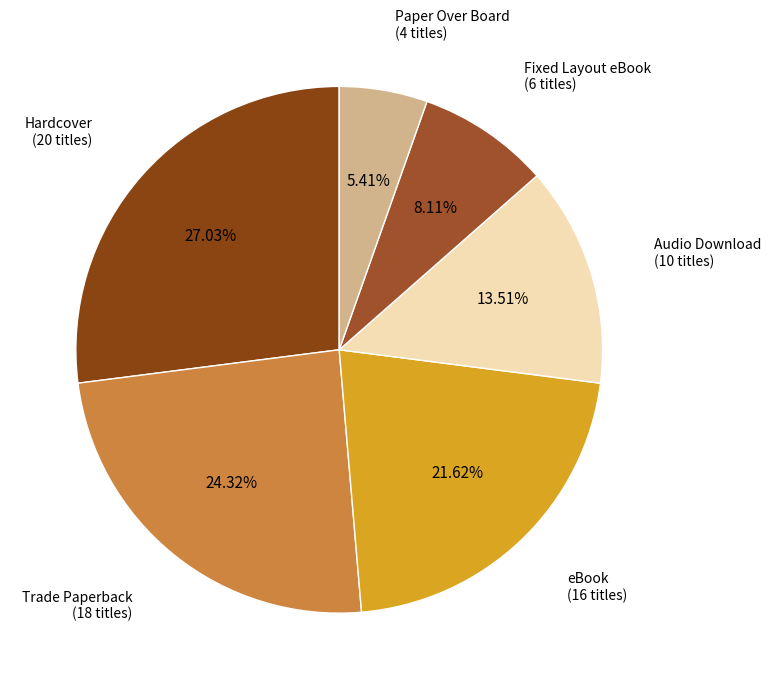

To the nearest percent, what is the combined percentage of Audio Download and Hardcover?

41%